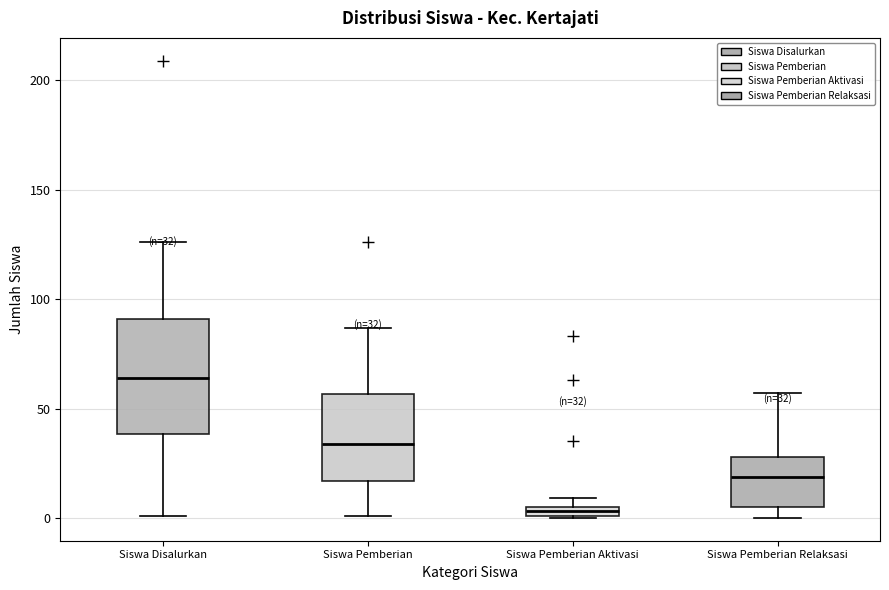

Which box is the tallest, from its lower edge to its upper edge?

Siswa Disalurkan